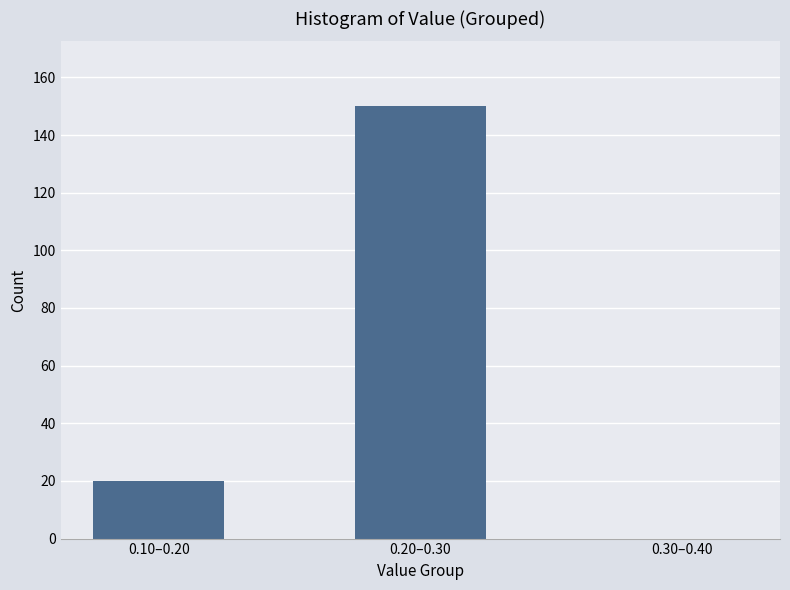

Reading right to left, transcribe all the data shown in this chart.

0.30–0.40=0	0.20–0.30=150	0.10–0.20=20